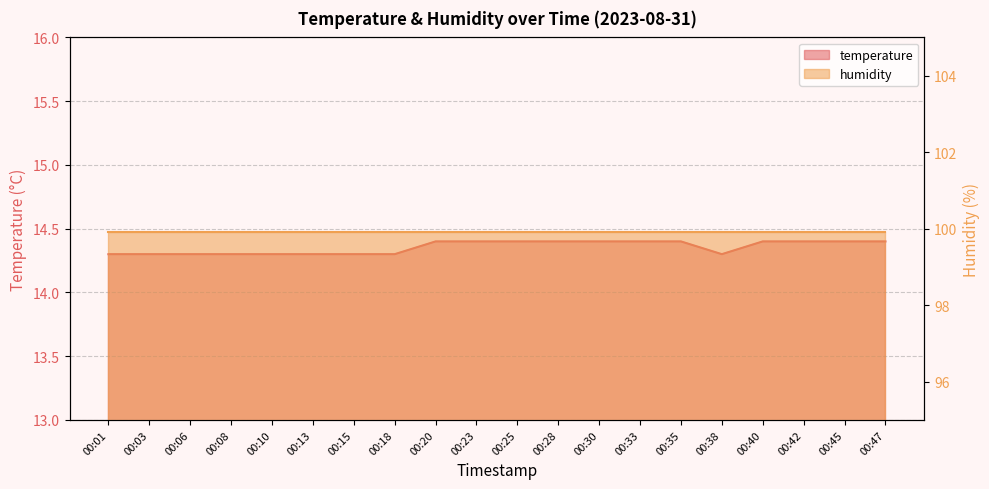

What is the difference between the maximum and minimum values?

0.1